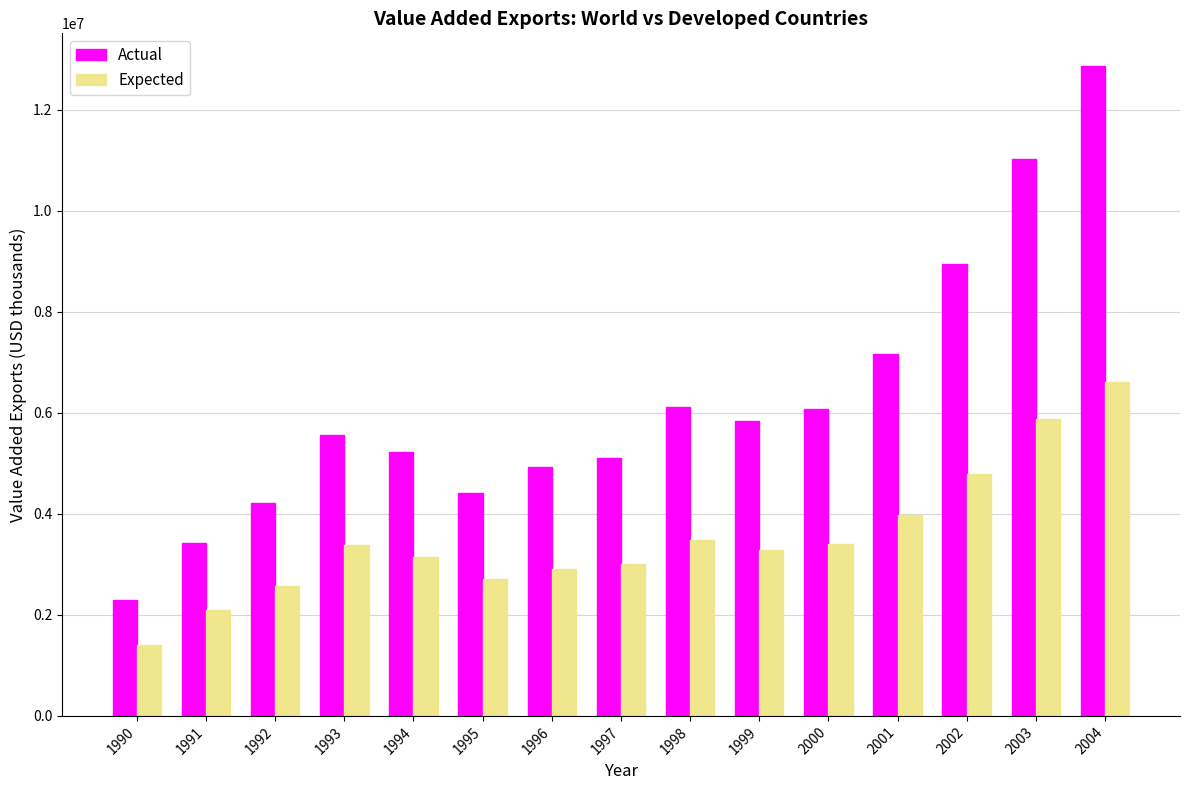

Are the bars horizontal?

No